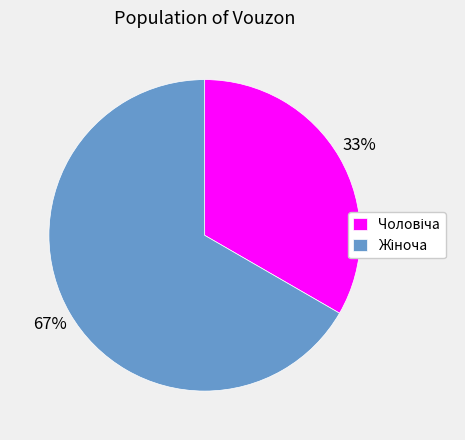

To the nearest percent, what is the average slice percentage?

50%